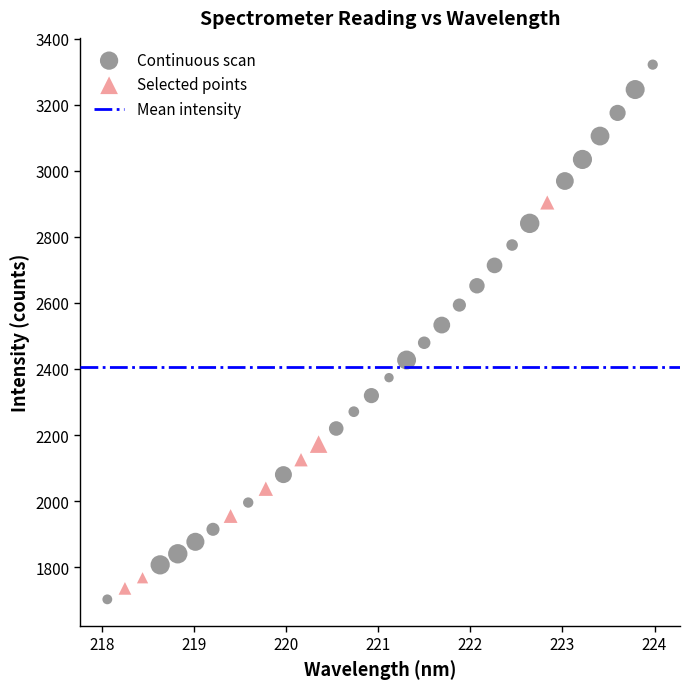

Which series has the widest spread of Y values?

Continuous scan